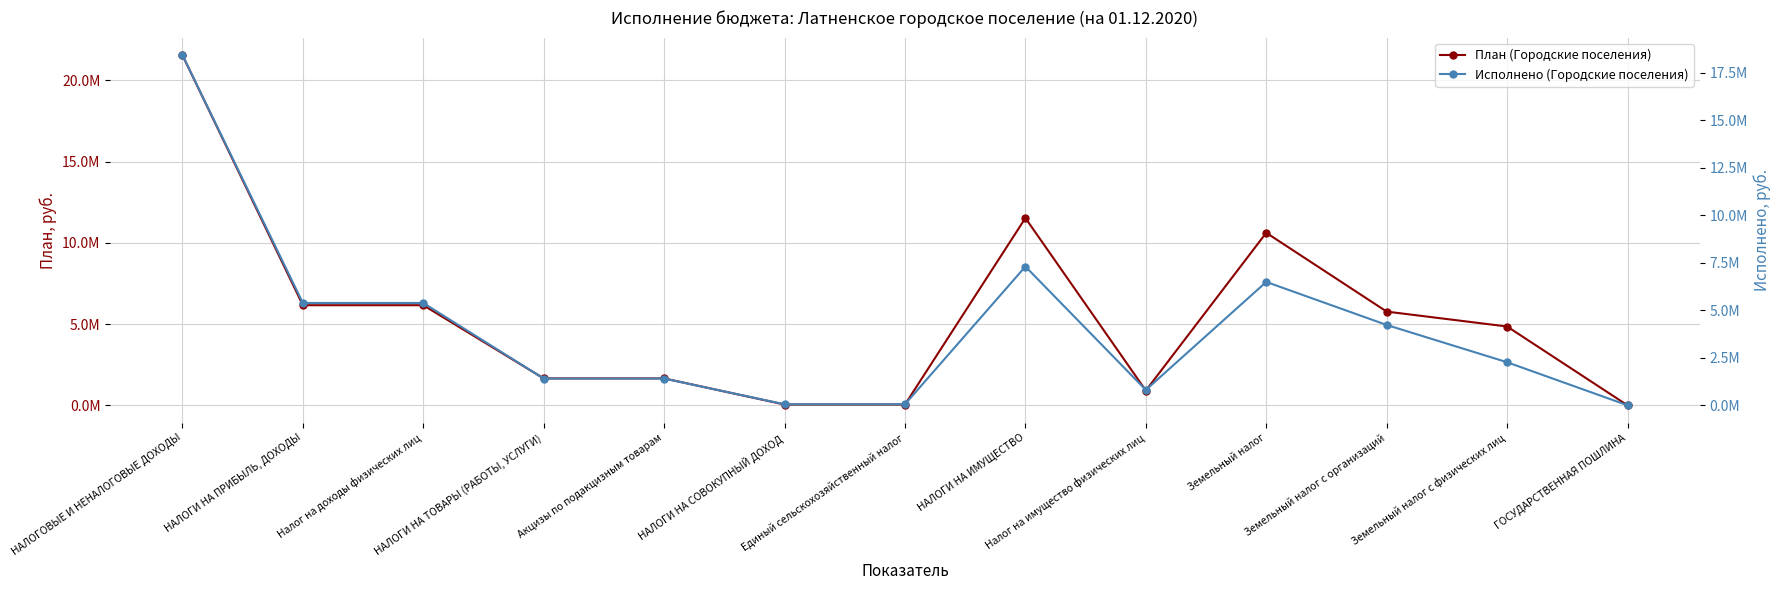

List the series in order of their overall mean, lowest first.

Исполнено (Городские поселения), План (Городские поселения)